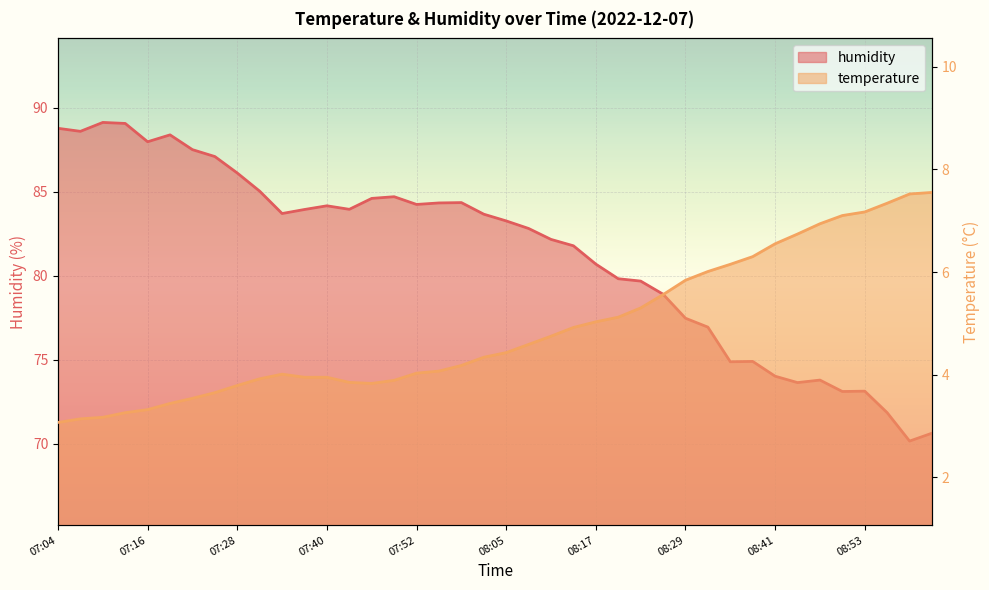

Rank the series by their average value, from lowest to highest.

temperature, humidity